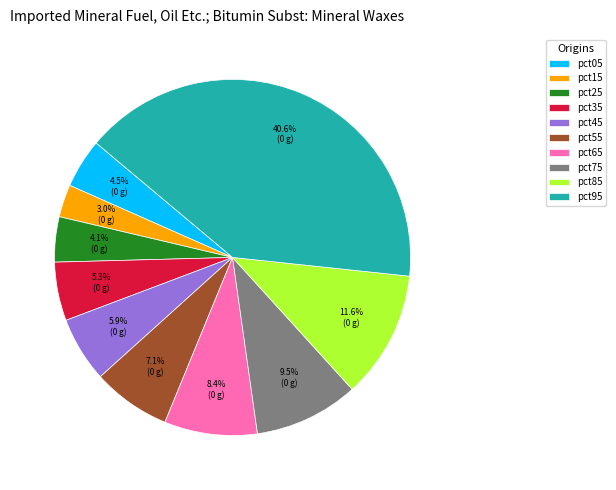

Does pct25 account for over 50% of the chart?

No